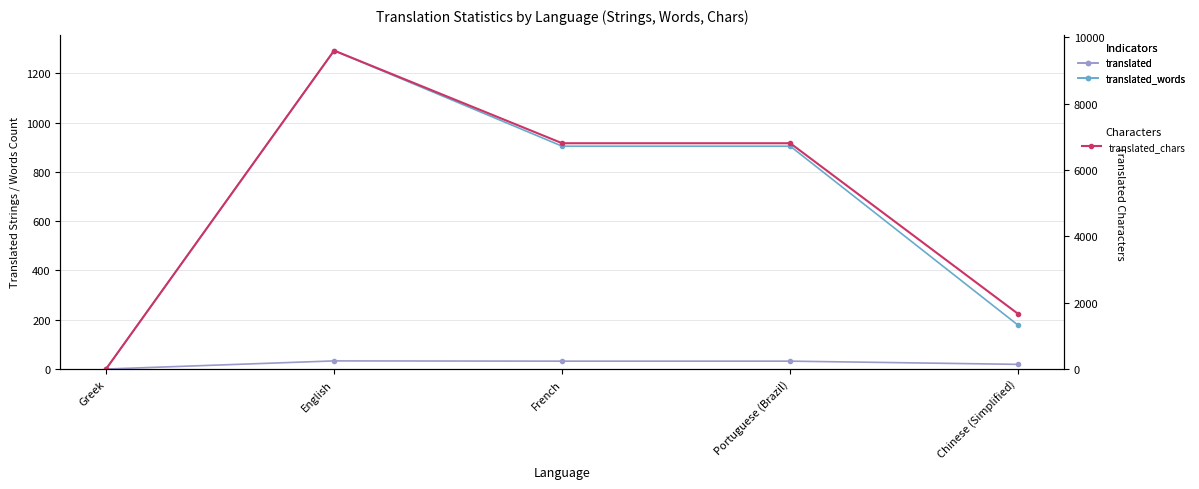

The translated_words series shows 313 at Chinese (Simplified). True or false?

False